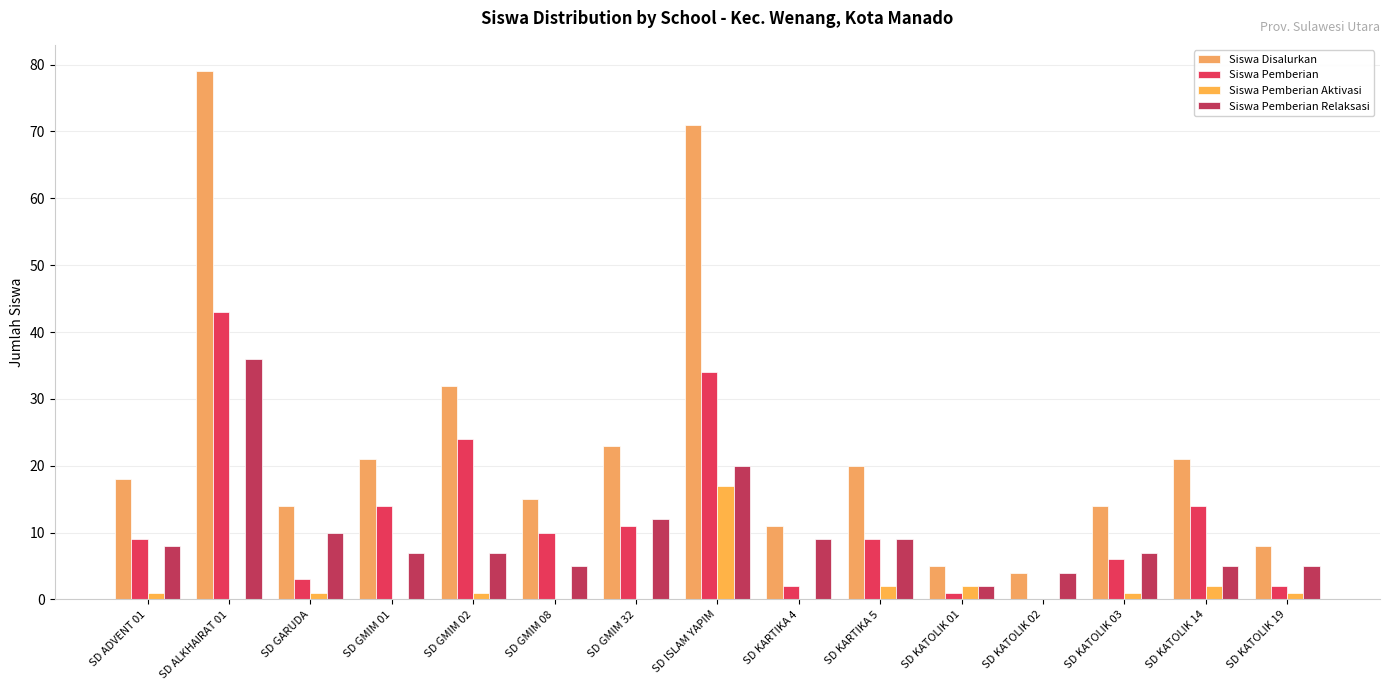

At which label does Siswa Disalurkan first exceed 18?

SD ALKHAIRAT 01